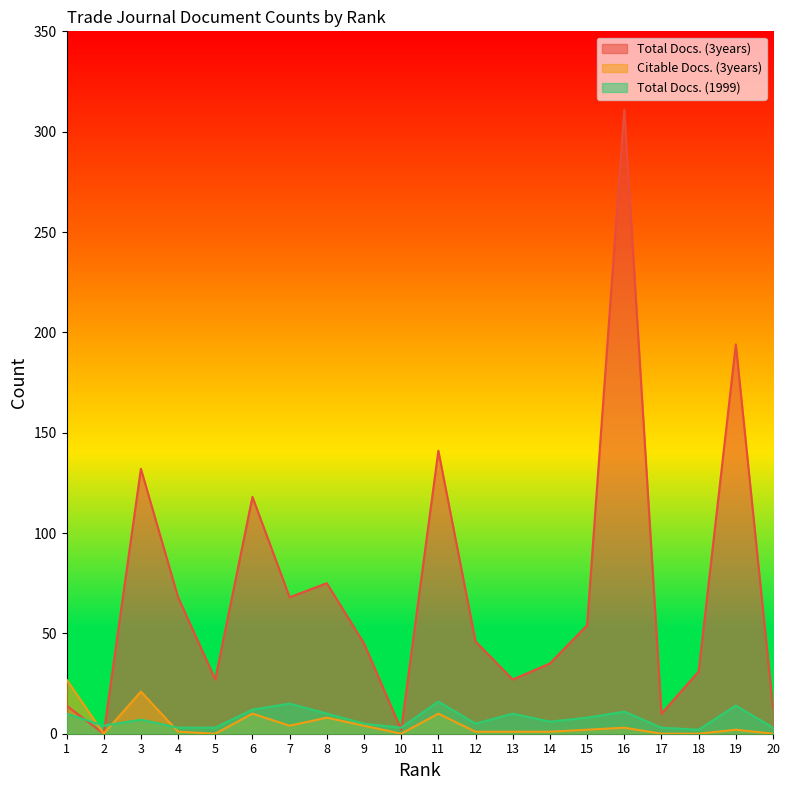

Rank the series at 10 from highest to lowest value.

Total Docs. (1999), Total Docs. (3years), Citable Docs. (3years)